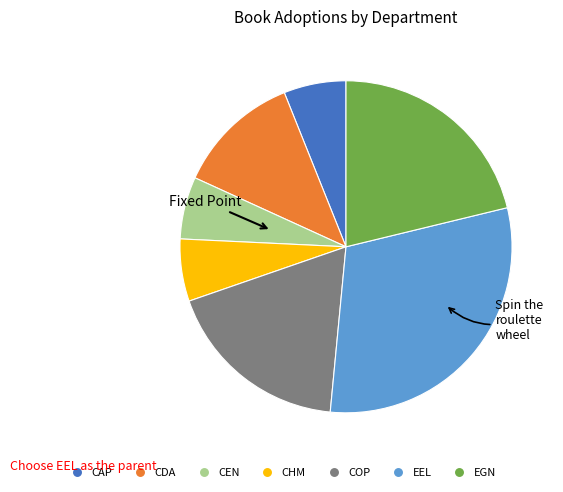

Count the number of slices in the pie.

7